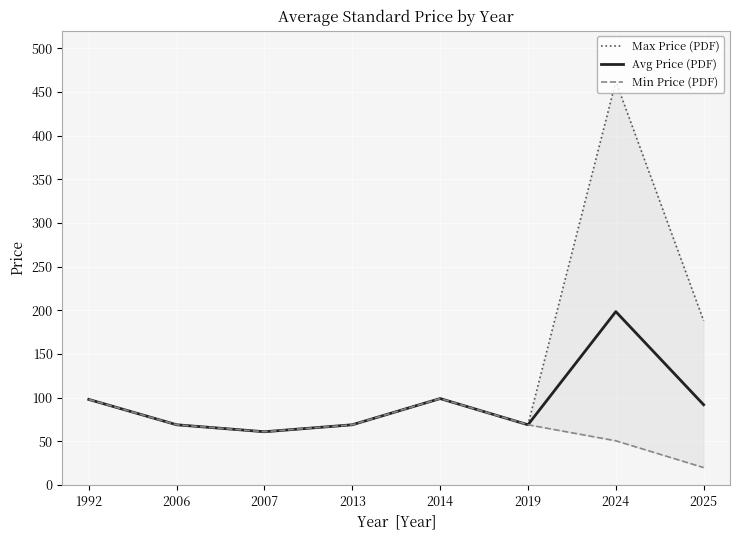

Does the chart display data point markers on the line(s)?

No